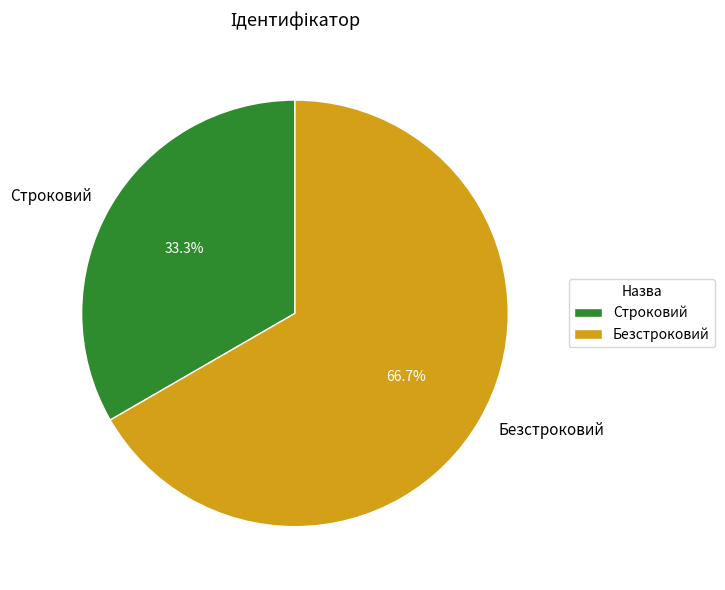

What is the majority slice?

Безстроковий